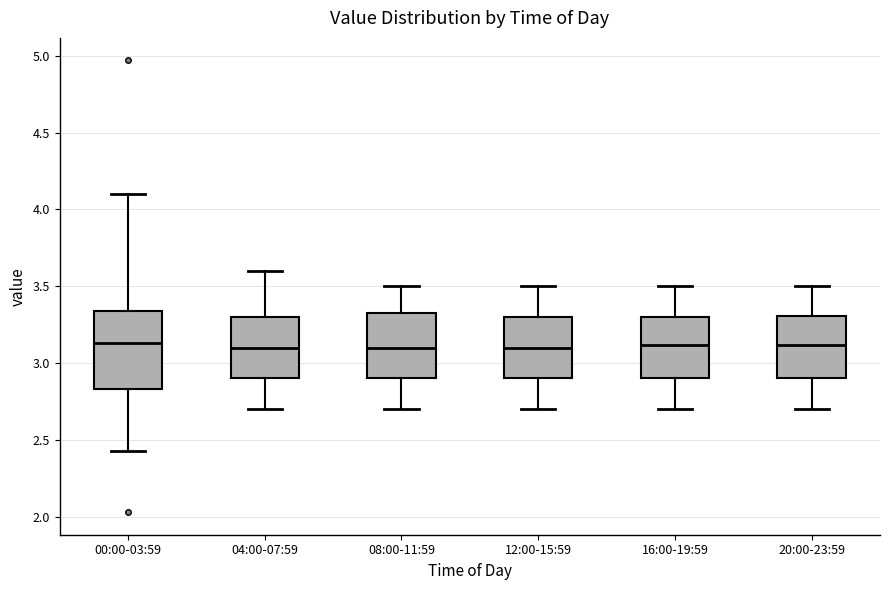

Where is the lower edge of the box for 16:00-19:59 on the y-axis? The values are not printed on the chart, so give them approximately, as read against the axis.

2.90